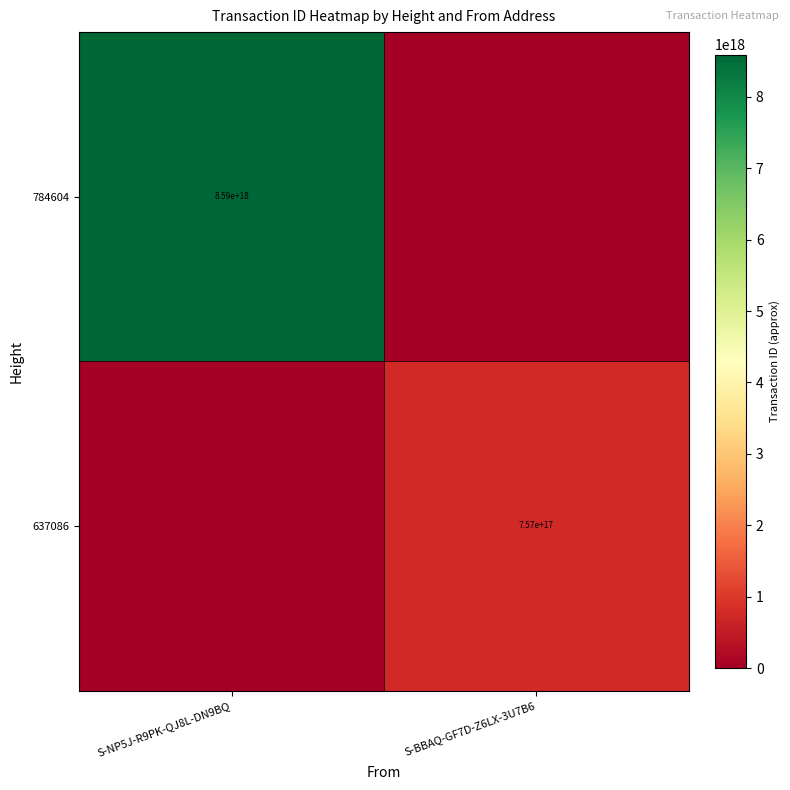

True or false: 637086 has a value of 757000000000000000 at S-BBAQ-GF7D-Z6LX-3U7B6.

True